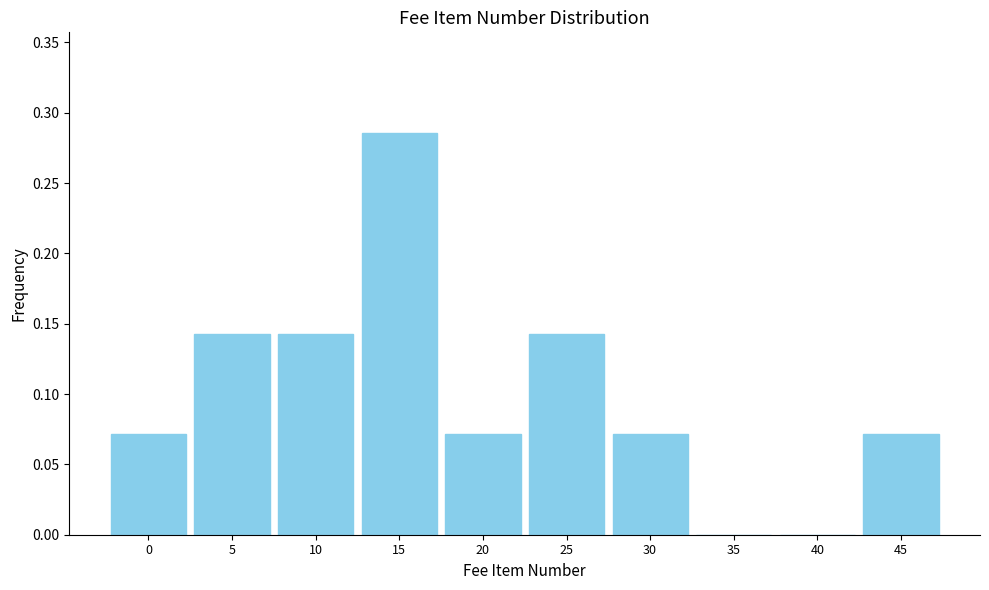

Which label corresponds to the largest value in the chart?

15